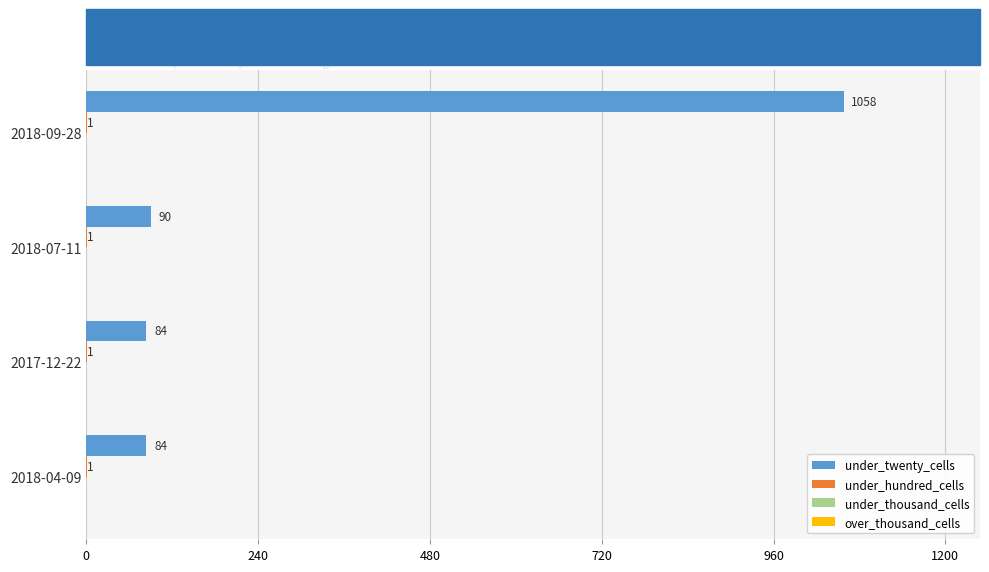

Which series changed the most between 2018-07-11 and 2018-04-09?

under_twenty_cells